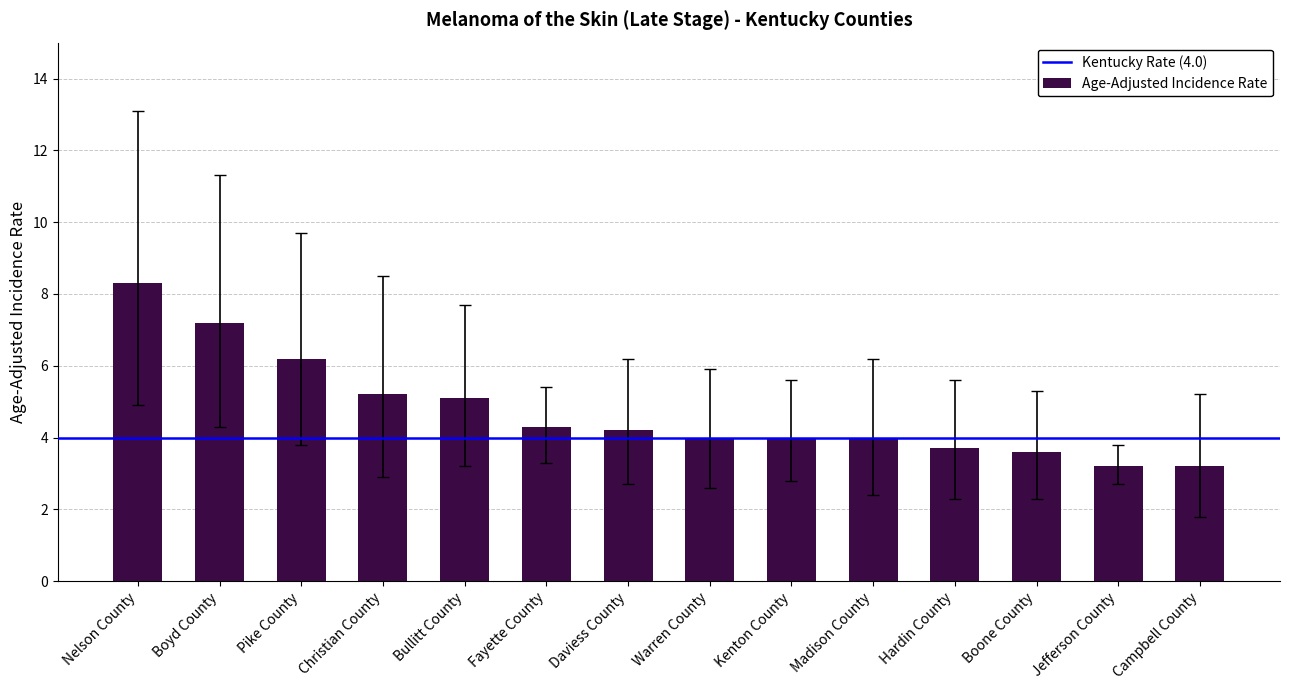

What is the label of the 4th bar from the left?

Christian County